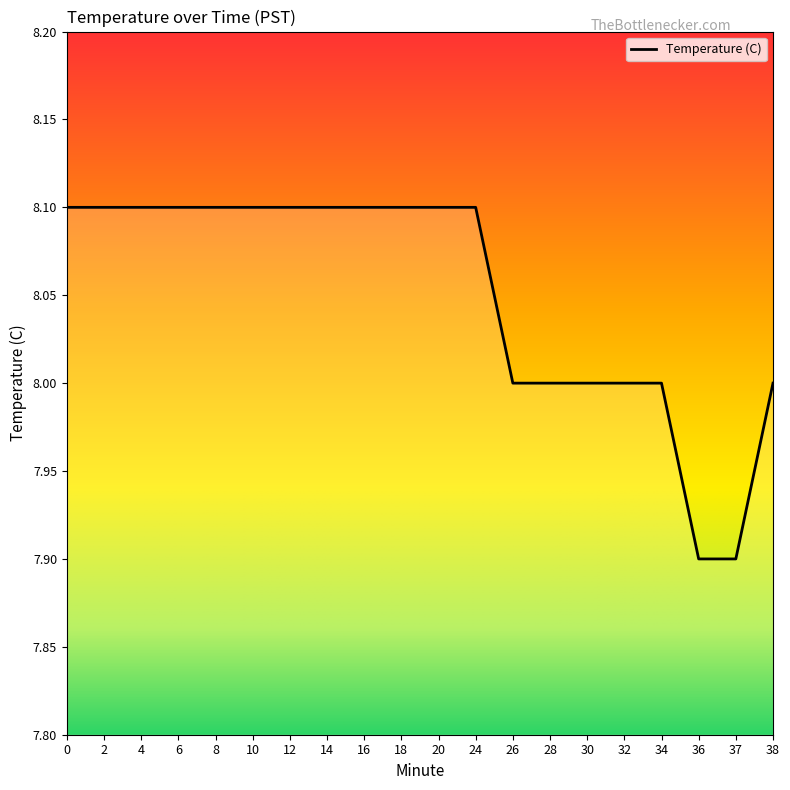

What is the difference between the second highest and minimum values?

0.2